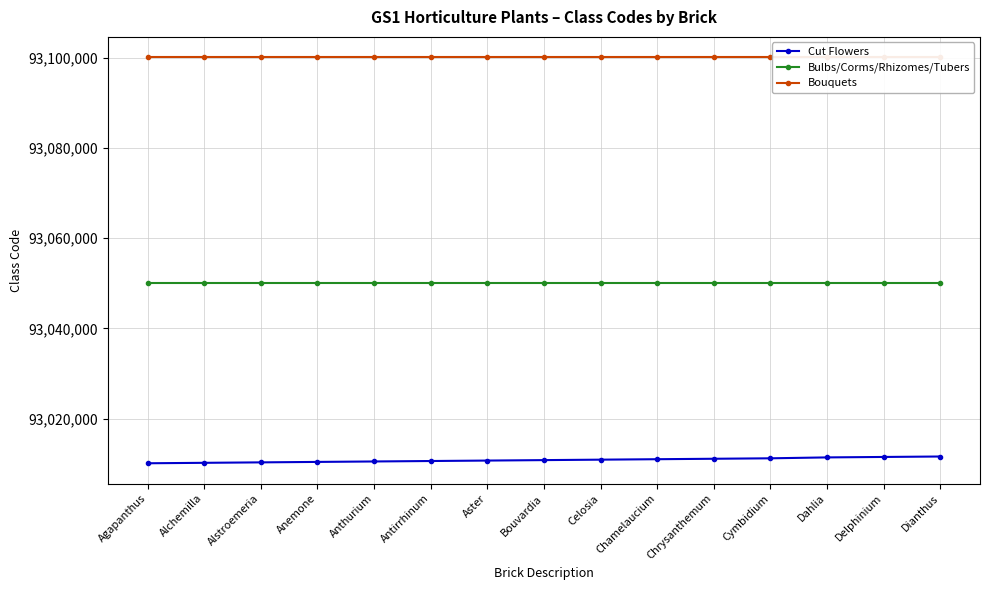

Reading left to right, extract all data points from this chart.

Cut Flowers: 93010100	93010200	93010300	93010400	93010500	93010600	93010700	93010800	93010900	93011000	93011100	93011200	93011400	93011500	93011600
Bulbs/Corms/Rhizomes/Tubers: 93050100	93050100	93050100	93050100	93050100	93050100	93050100	93050100	93050100	93050100	93050100	93050100	93050100	93050100	93050100
Bouquets: 93100100	93100100	93100100	93100100	93100100	93100100	93100100	93100100	93100100	93100100	93100100	93100100	93100100	93100100	93100100